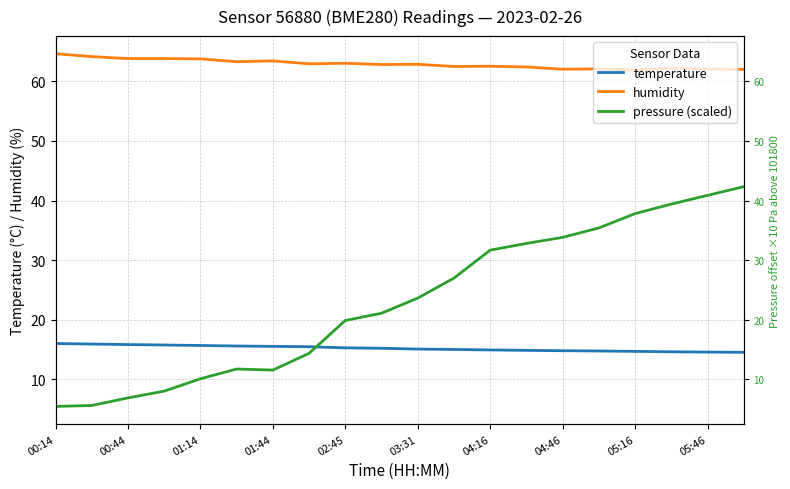

Is it true that pressure (scaled) equals 31.7 at 04:16?

True